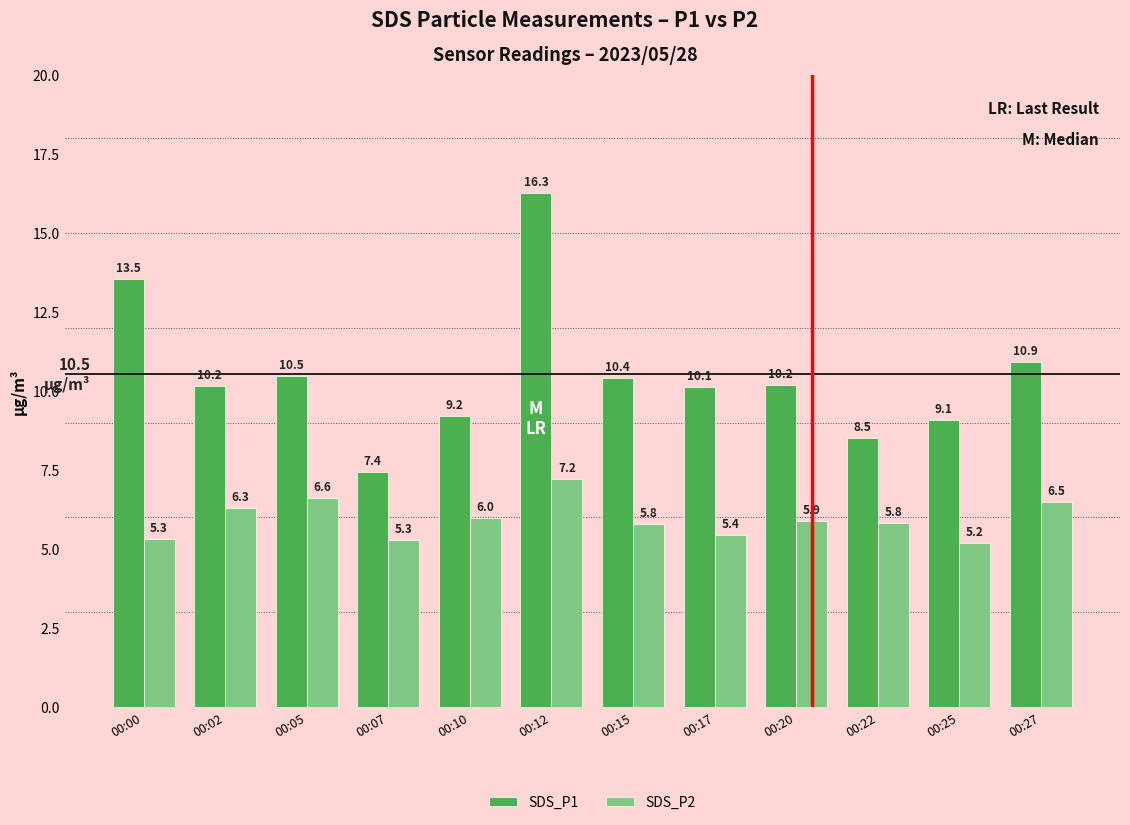

At how many categories does at least one series exceed 12?

2